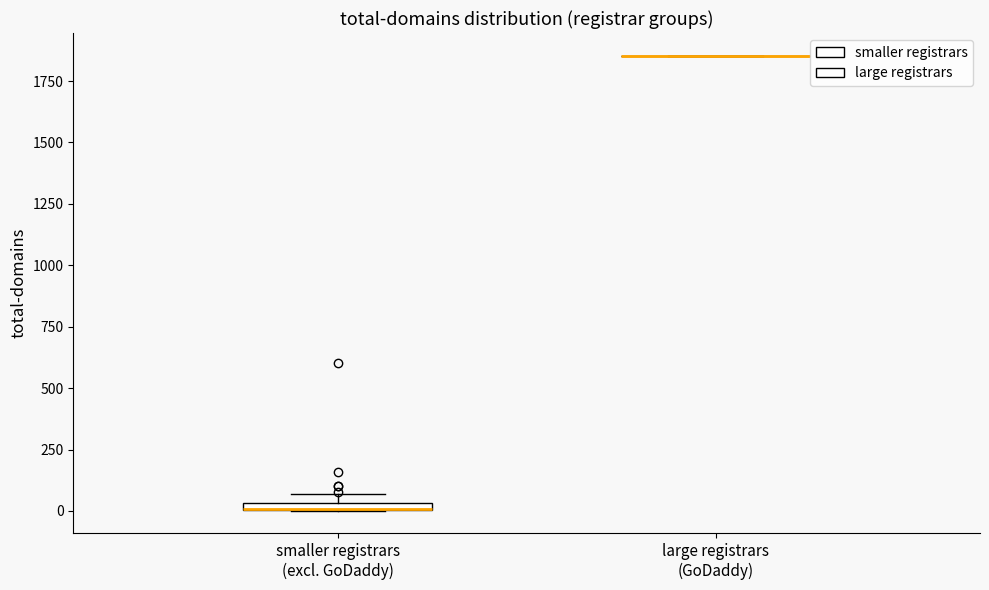

Where is the upper edge of the box for smaller registrars (excl. GoDaddy) on the y-axis? The values are not printed on the chart, so give them approximately, as read against the axis.

50